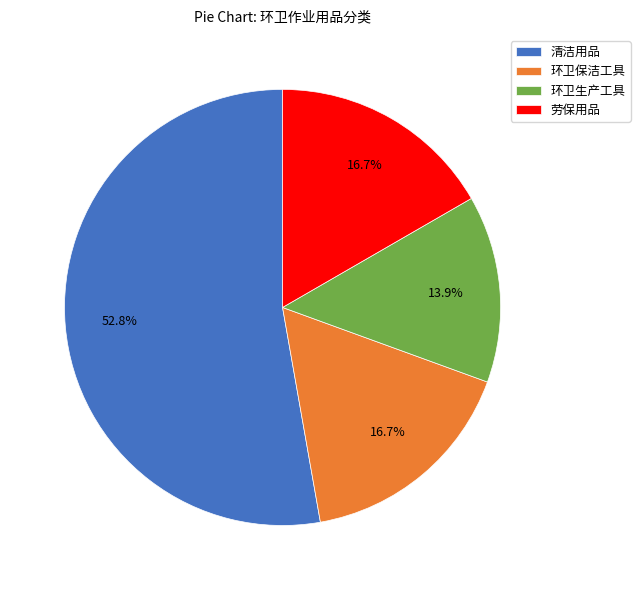

Does 环卫生产工具 account for over 50% of the chart?

No